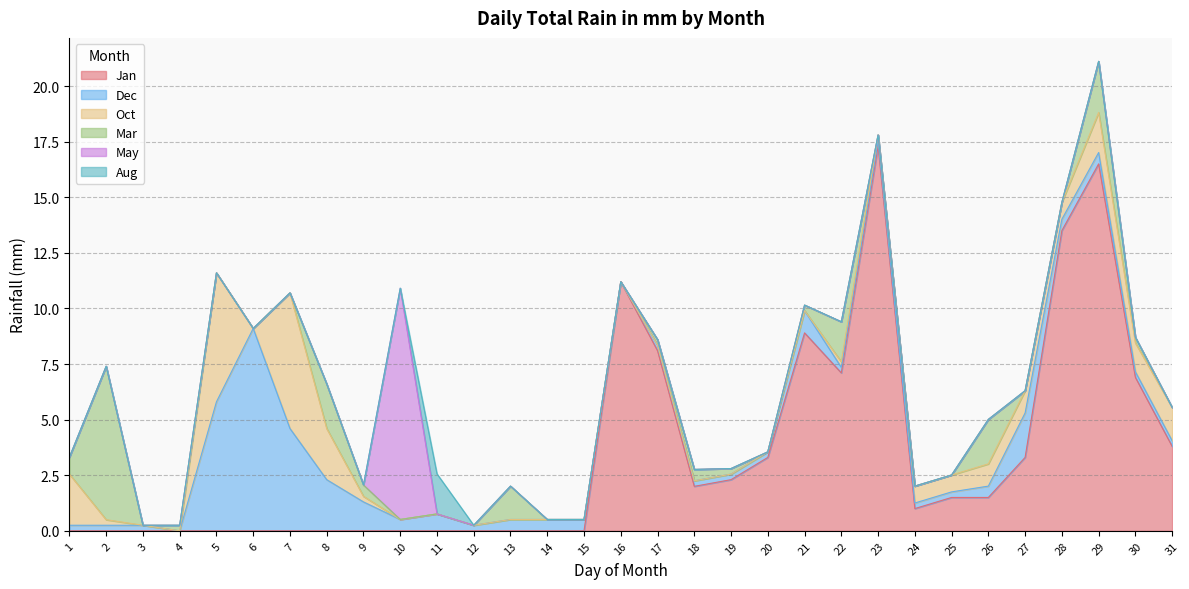

How many values in Jan are above zero?

16